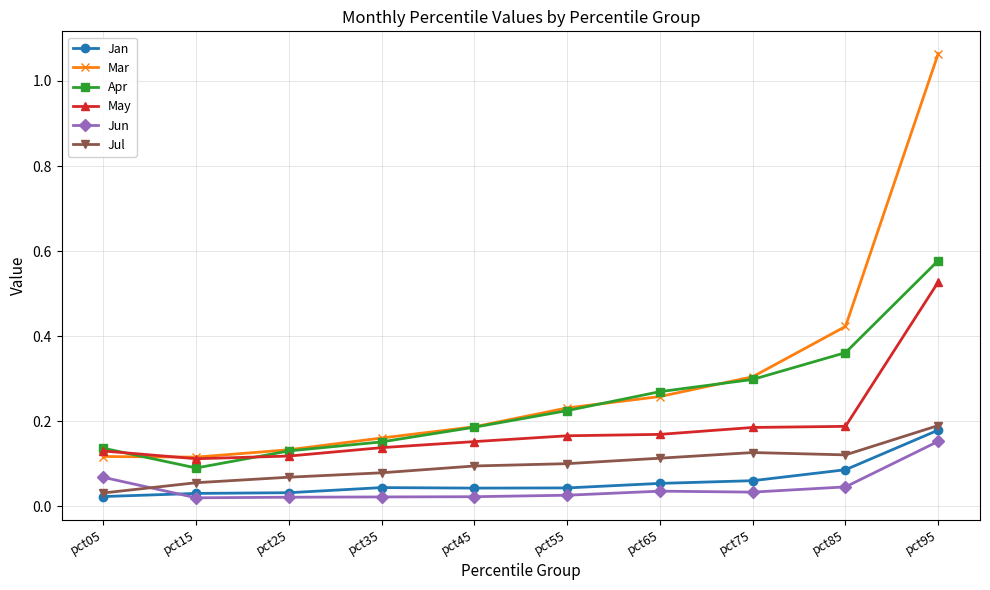

Is it true that May equals 0.2 at pct65?

True